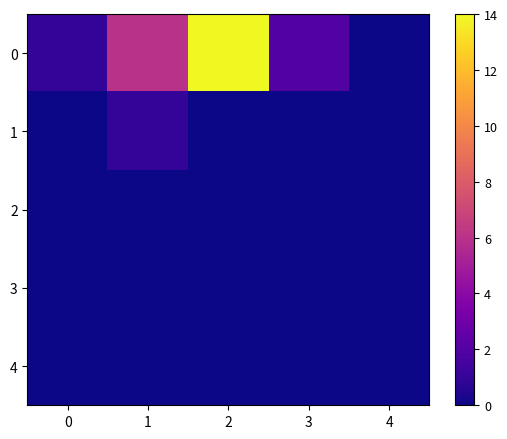

Which series has the largest range (max minus min)?

row_0